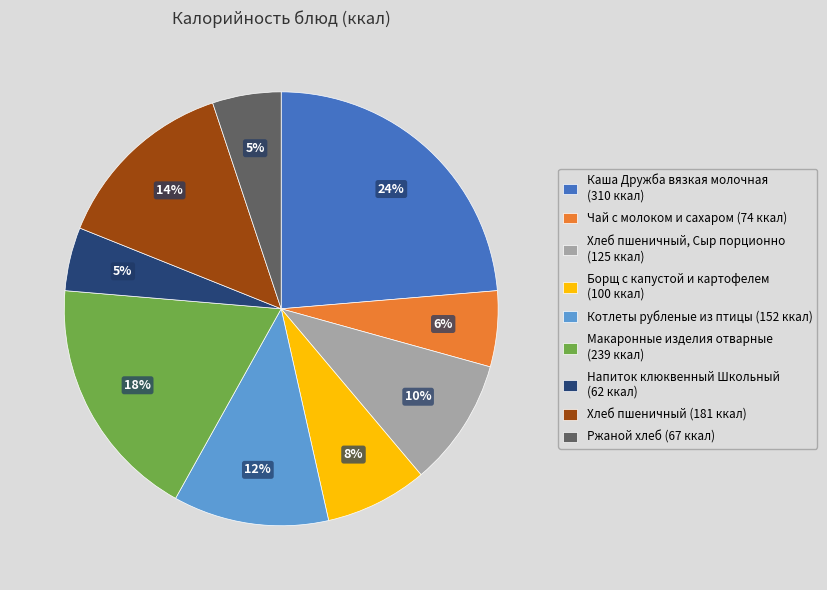

To the nearest percent, what is the difference between the Борщ с капустой и картофелем (100 ккал) and Котлеты рубленые из птицы (152 ккал) slice percentages?

4%